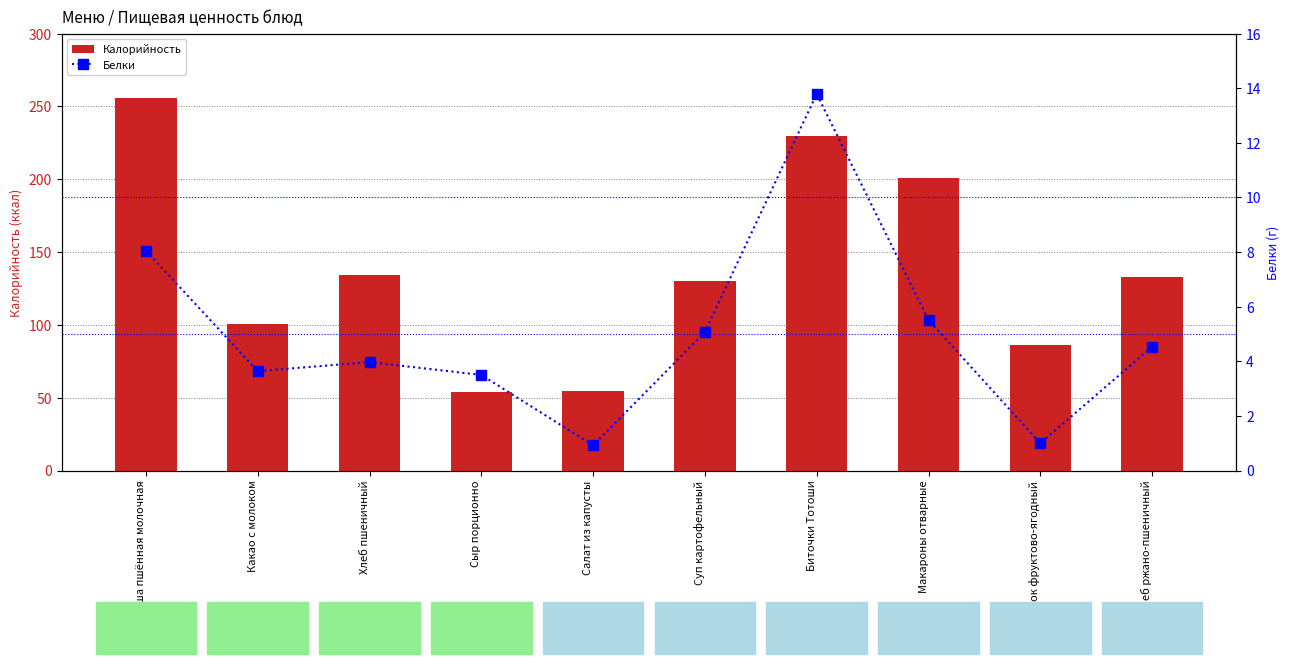

Is it true that Калорийность equals 229.4 at Биточки Тотоши?

True